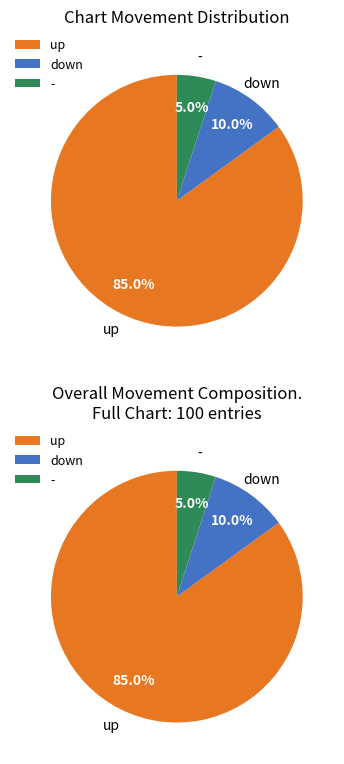

Is it true that - is 9% of the pie?

False